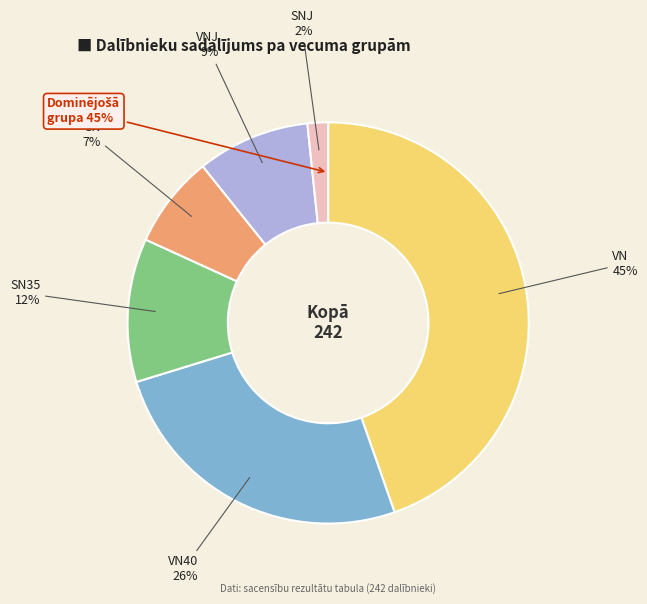

Count the number of slices in the pie.

6